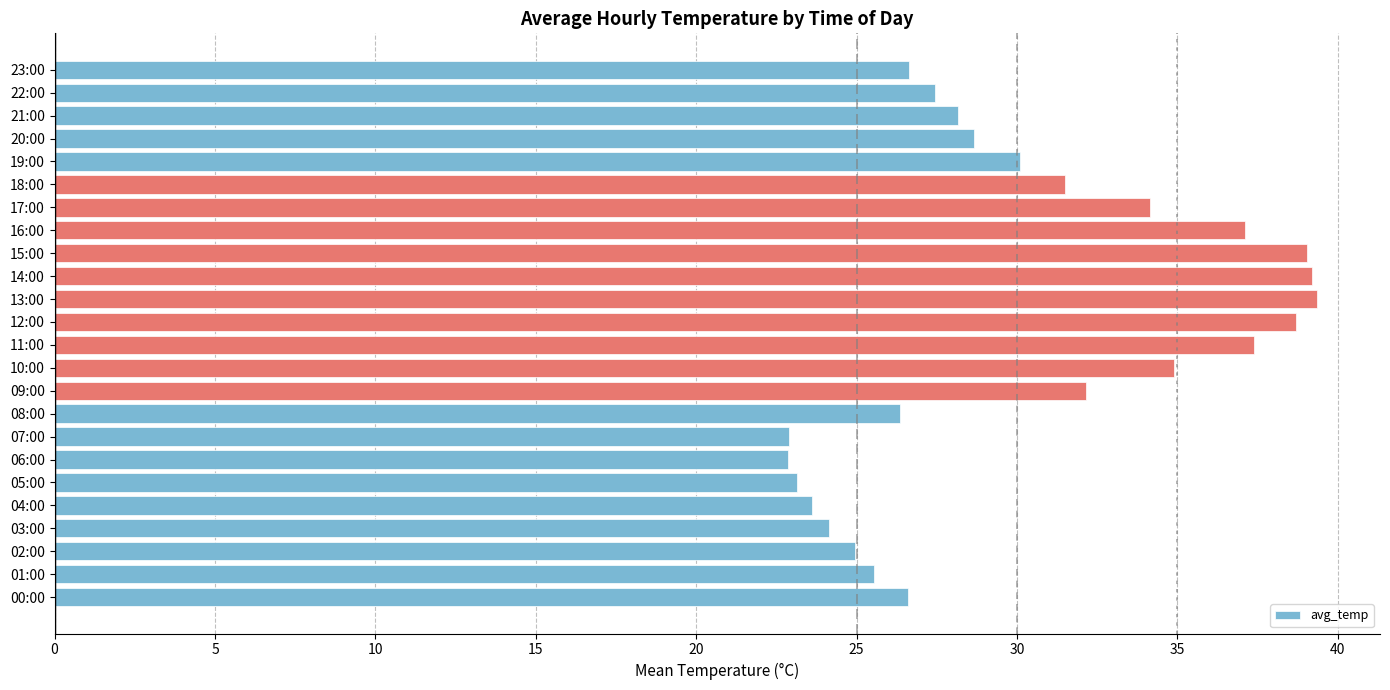

What is the greatest value displayed?

39.4